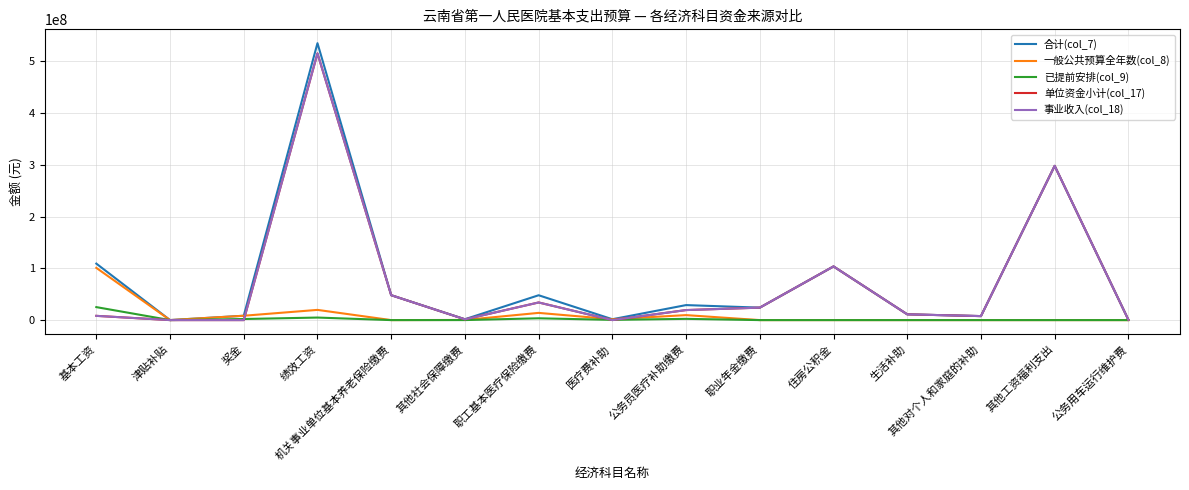

At which label is 单位资金小计(col_17) closest to 257645030?

其他工资福利支出